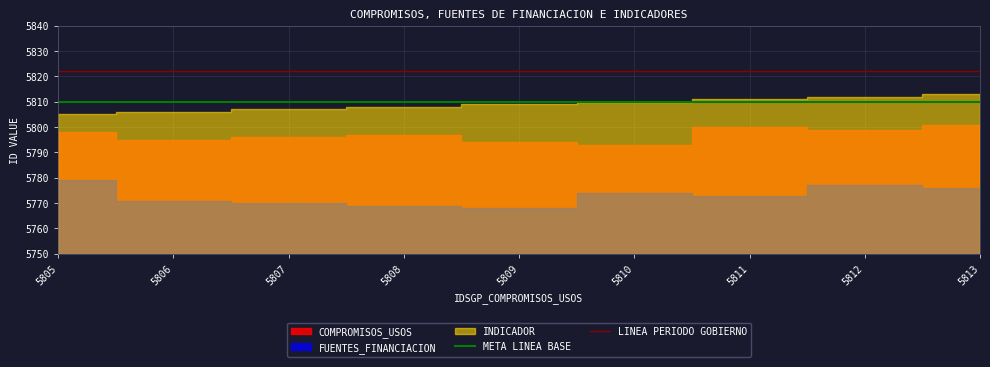

Is it true that META LINEA BASE equals 8182 at 5805?

False